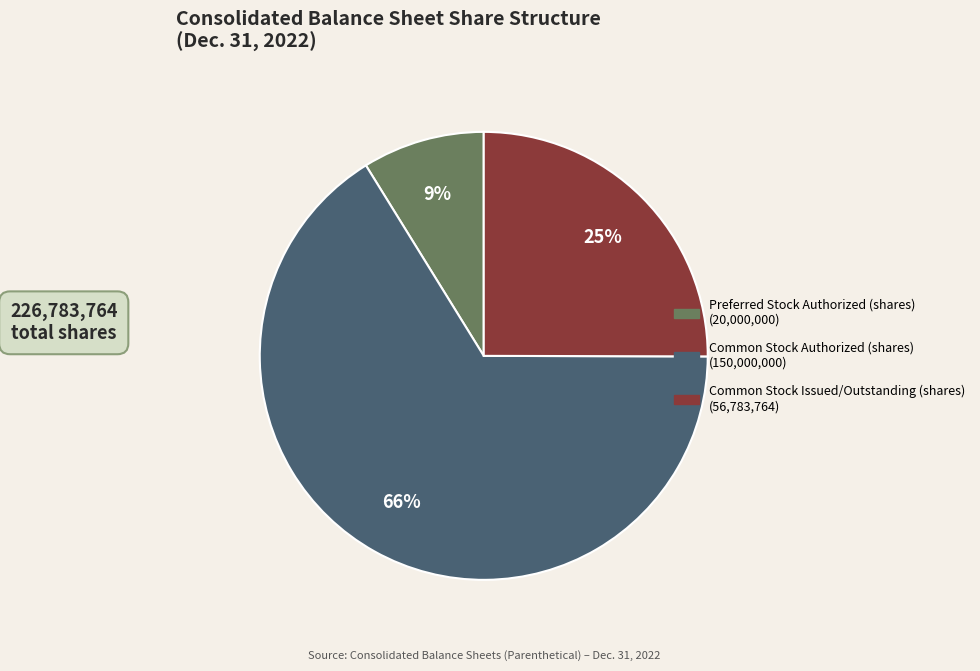

To the nearest percent, what portion does Preferred Stock Authorized (shares) represent?

9%